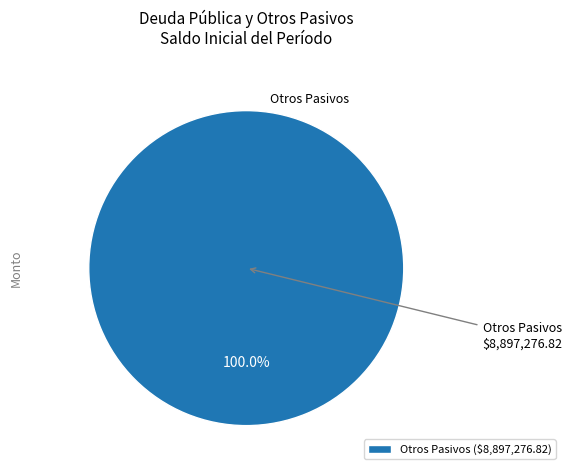

Rank the categories by value from lowest to highest.

Otros Pasivos ($8,897,276.82)